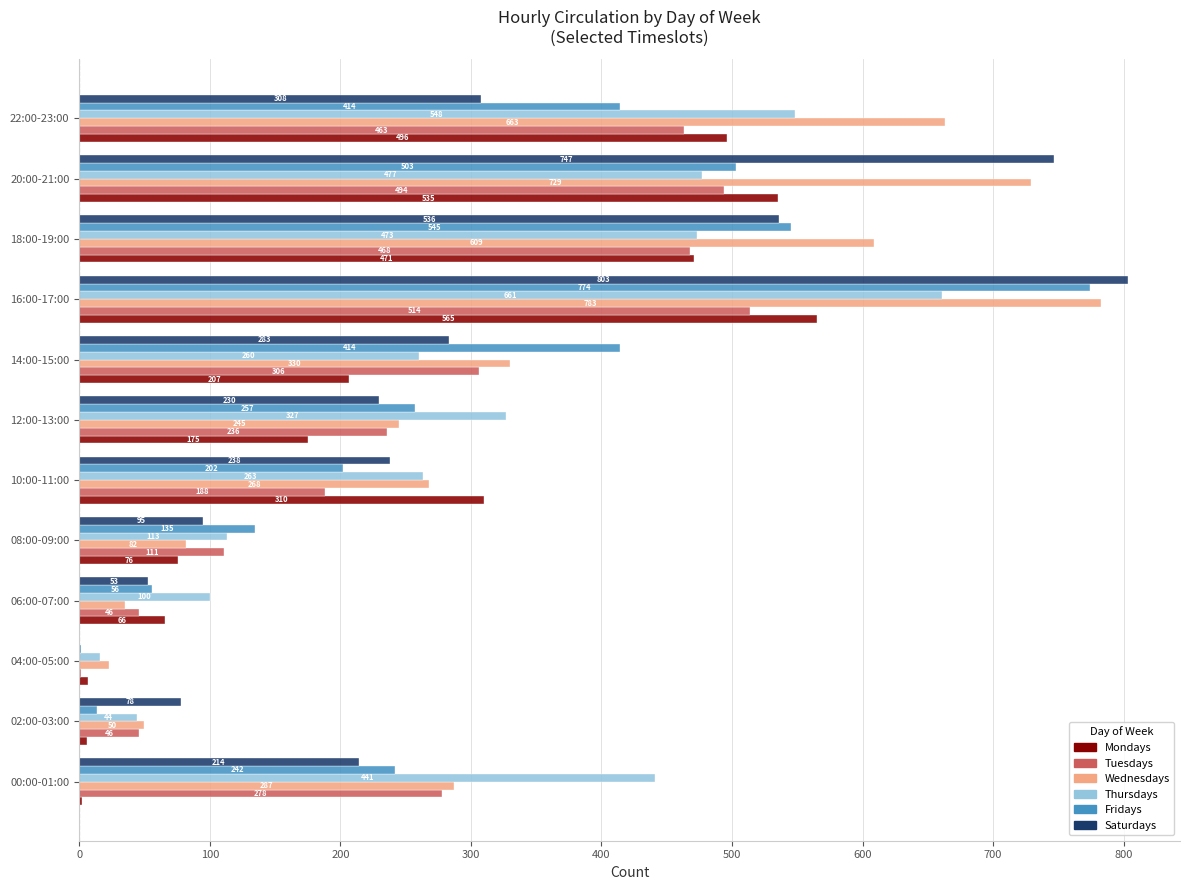

How many categories are shown in the chart?

12